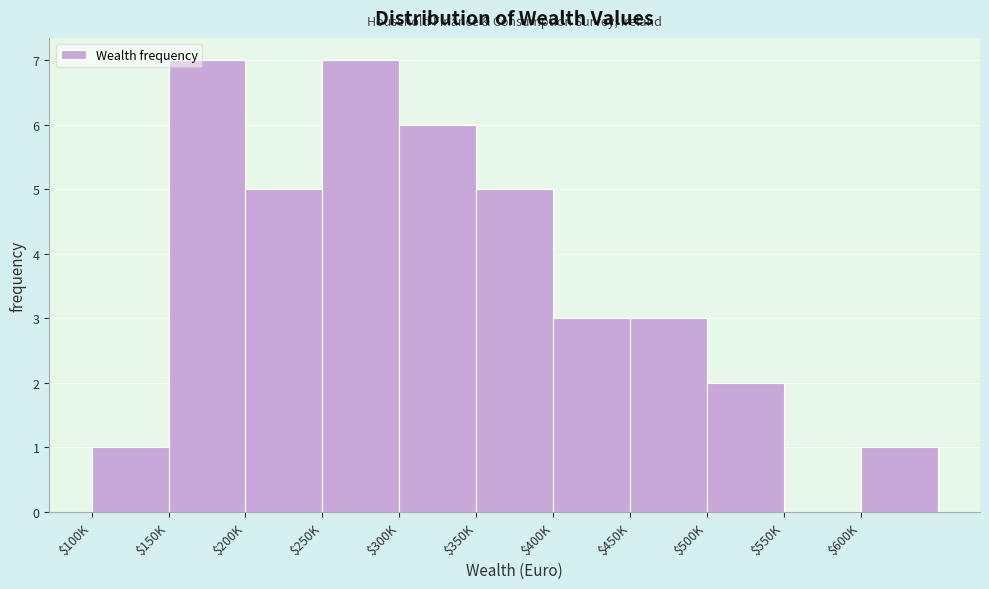

The chart shows a value of 5 at $350K. True or false?

True